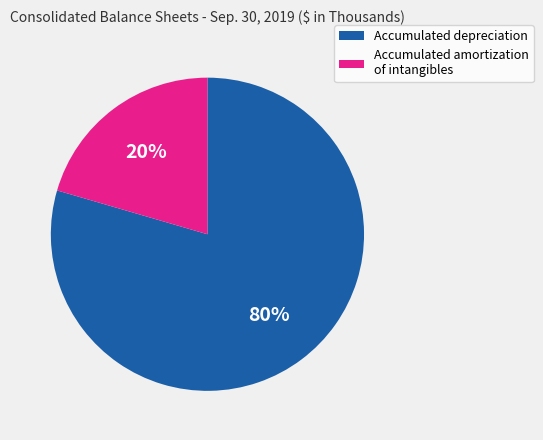

Combined, do Accumulated amortization of intangibles and Accumulated depreciation account for over 50%?

Yes